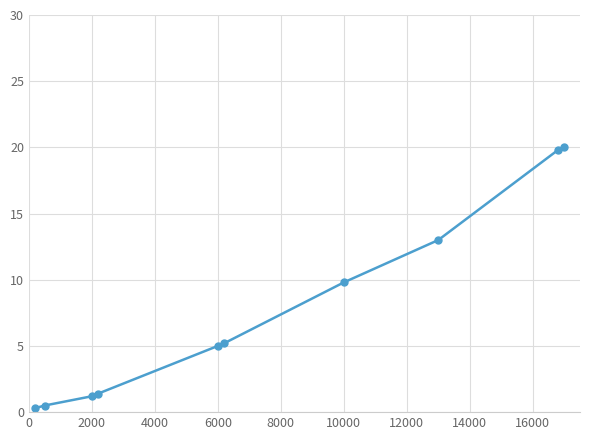

How many categories are shown in the chart?

10